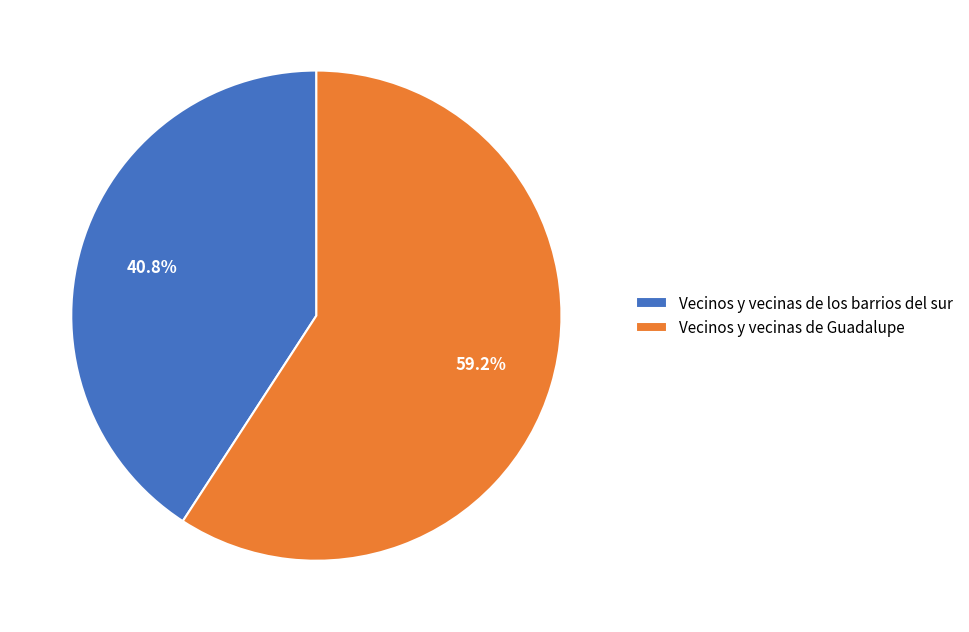

To the nearest percent, what percentage of the pie is Vecinos y vecinas de Guadalupe?

59%